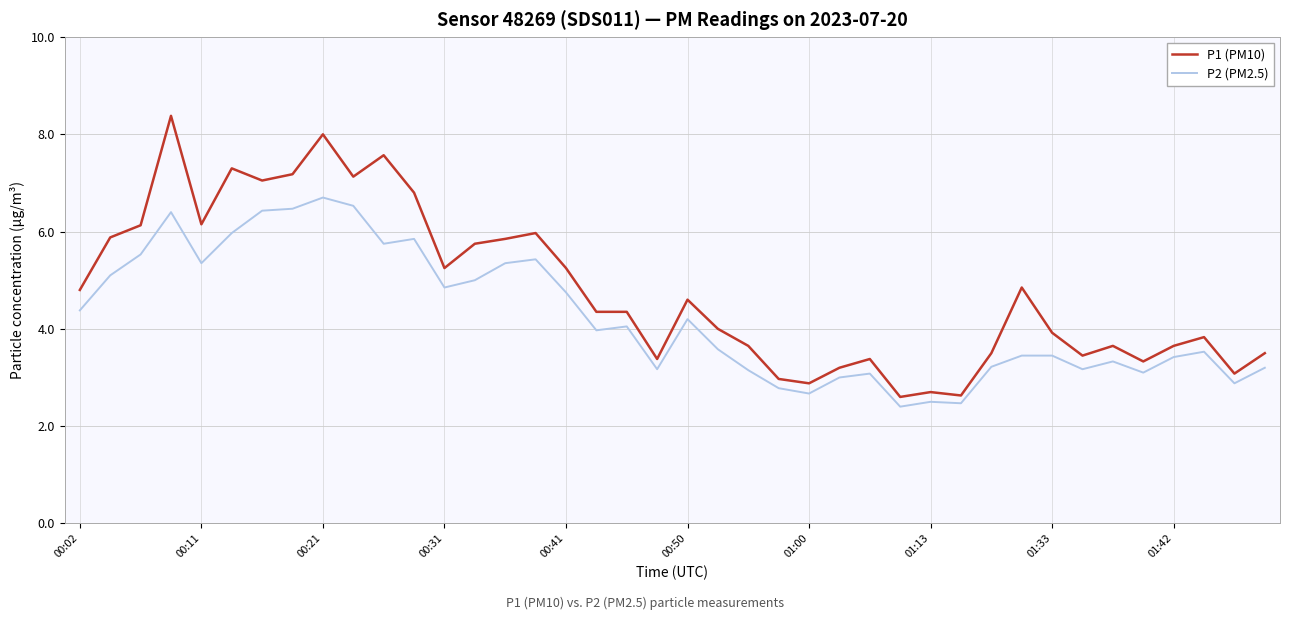

What is the difference between the maximum and minimum values in the P2 (PM2.5) series?

4.3